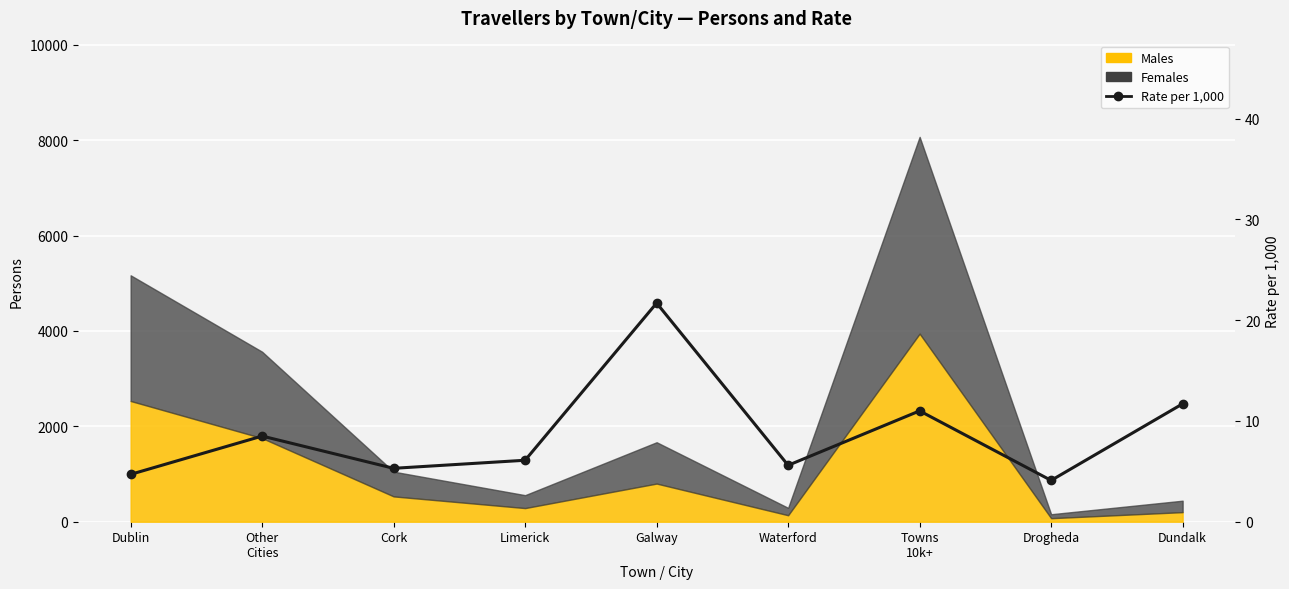

True or false: the data shows 21.7 at Galway.

True